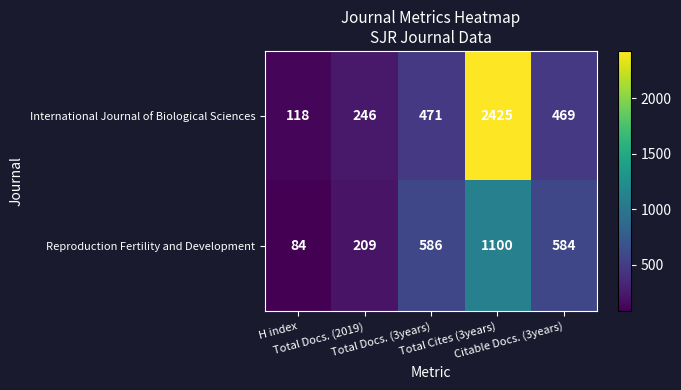

What is the total value across all series at Total Cites (3years)?

3525